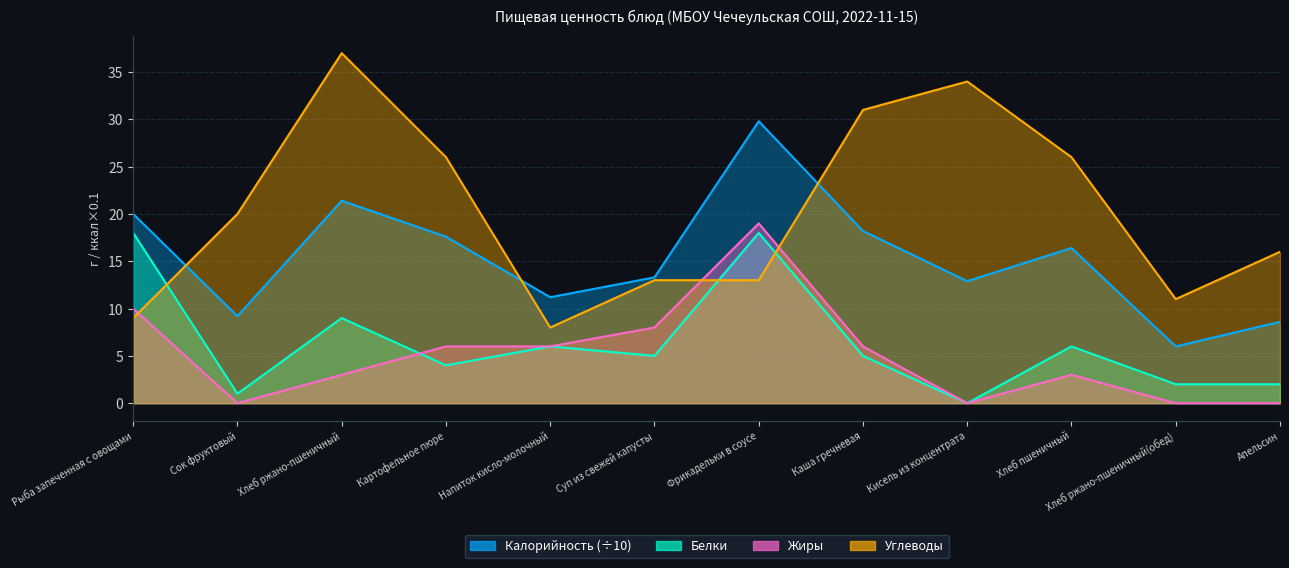

How many lines are shown in the chart?

4